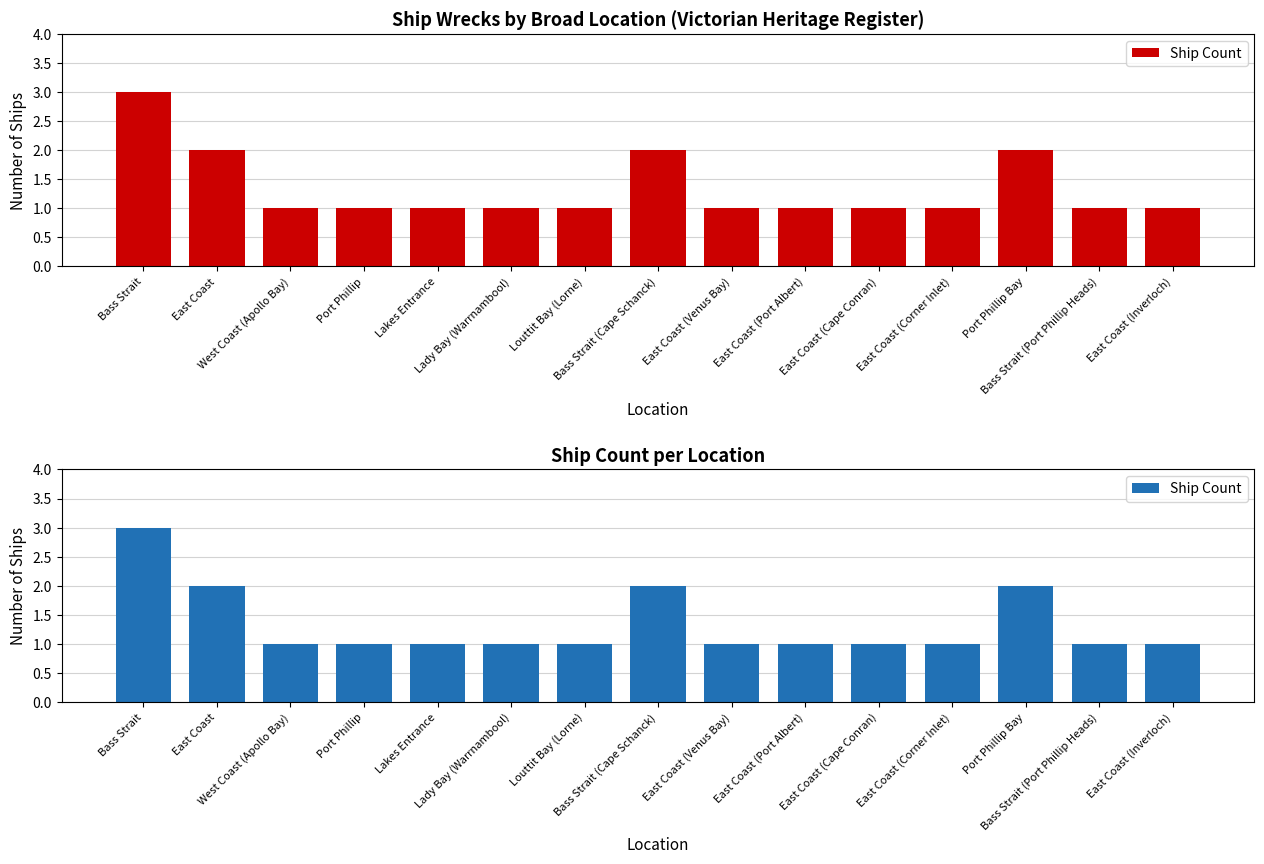

Read the value at East Coast (Port Albert).

1